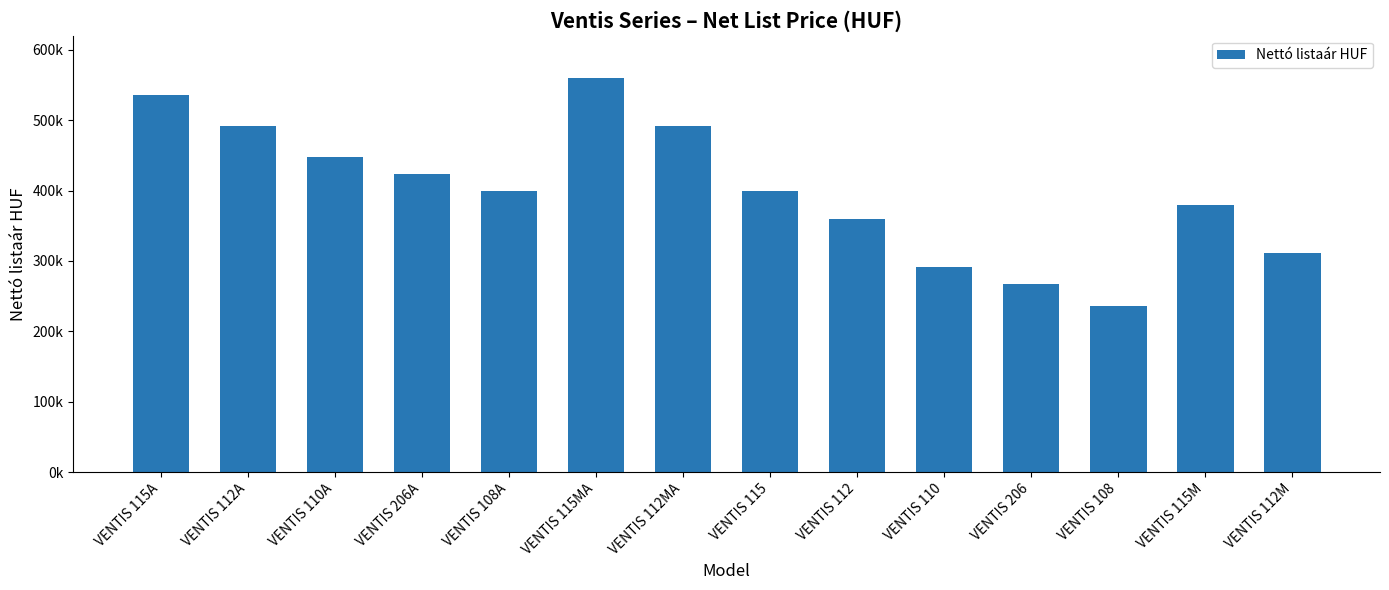

What is the sum of all values?

5600000